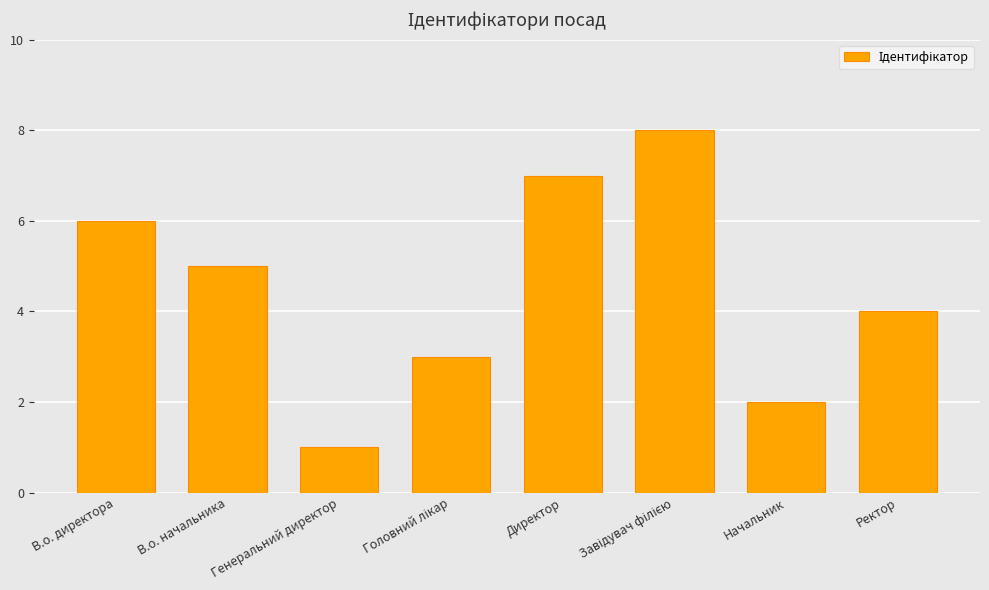

What is the difference between the values at В.о. начальника and Генеральний директор?

4